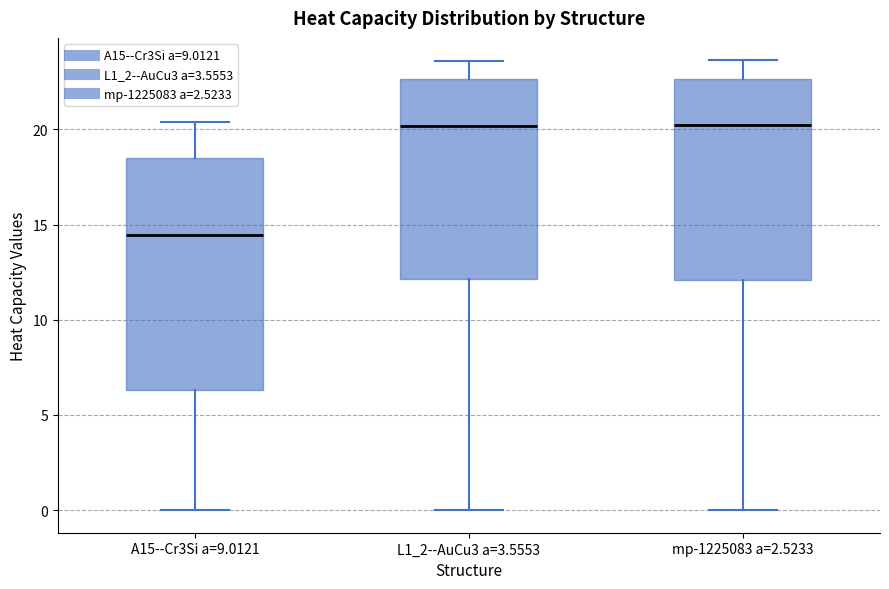

Comparing the boxes themselves (not the whiskers), which one is the tallest?

A15--Cr3Si a=9.0121